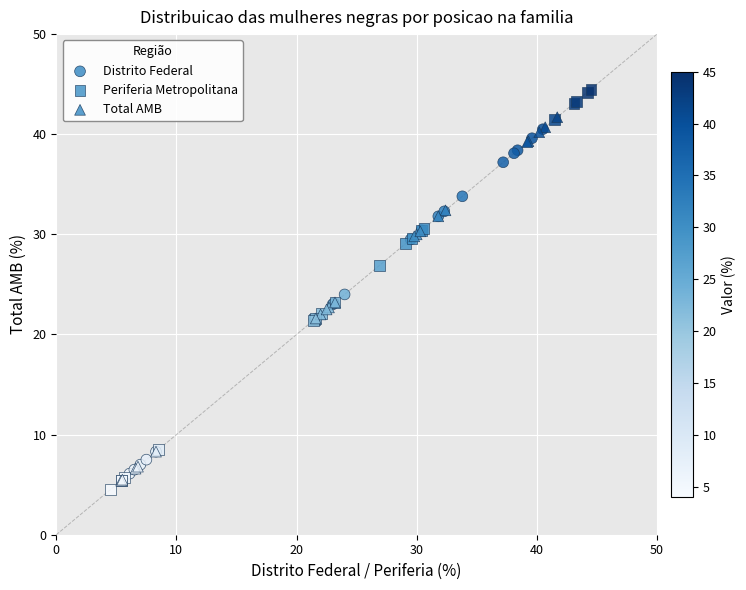

Which series has the widest spread of Y values?

Periferia Metropolitana